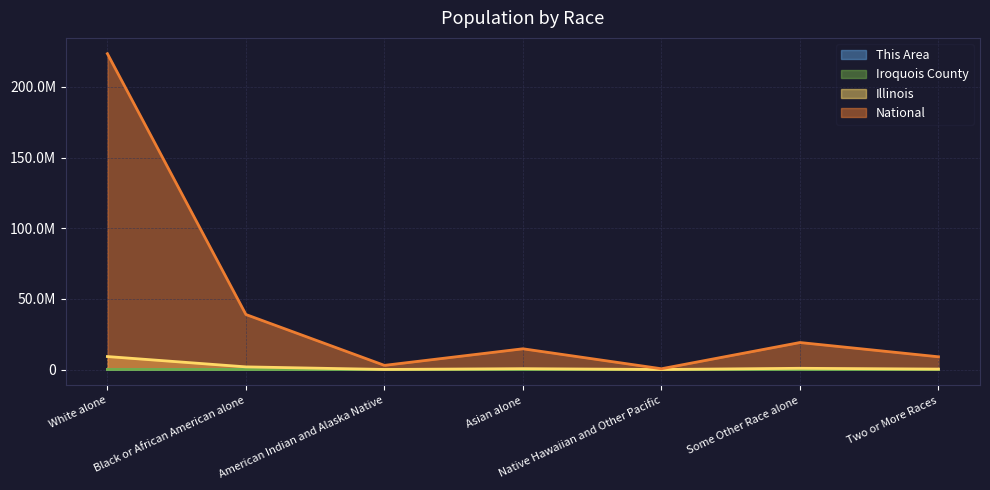

How many categories are shown in the chart?

7